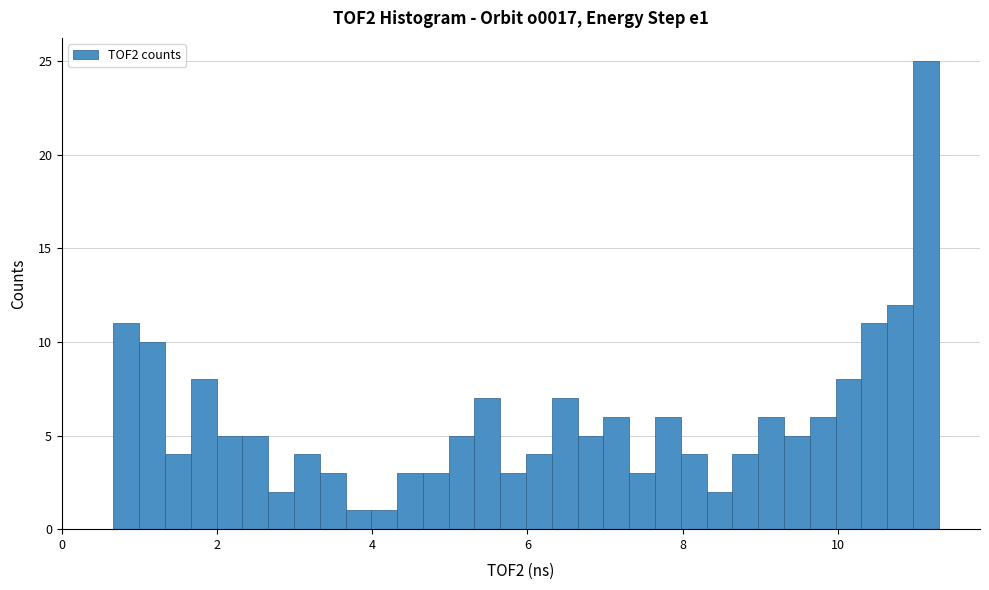

Read against the x-axis, roughly where is the centre of the tallest bar?

11.2